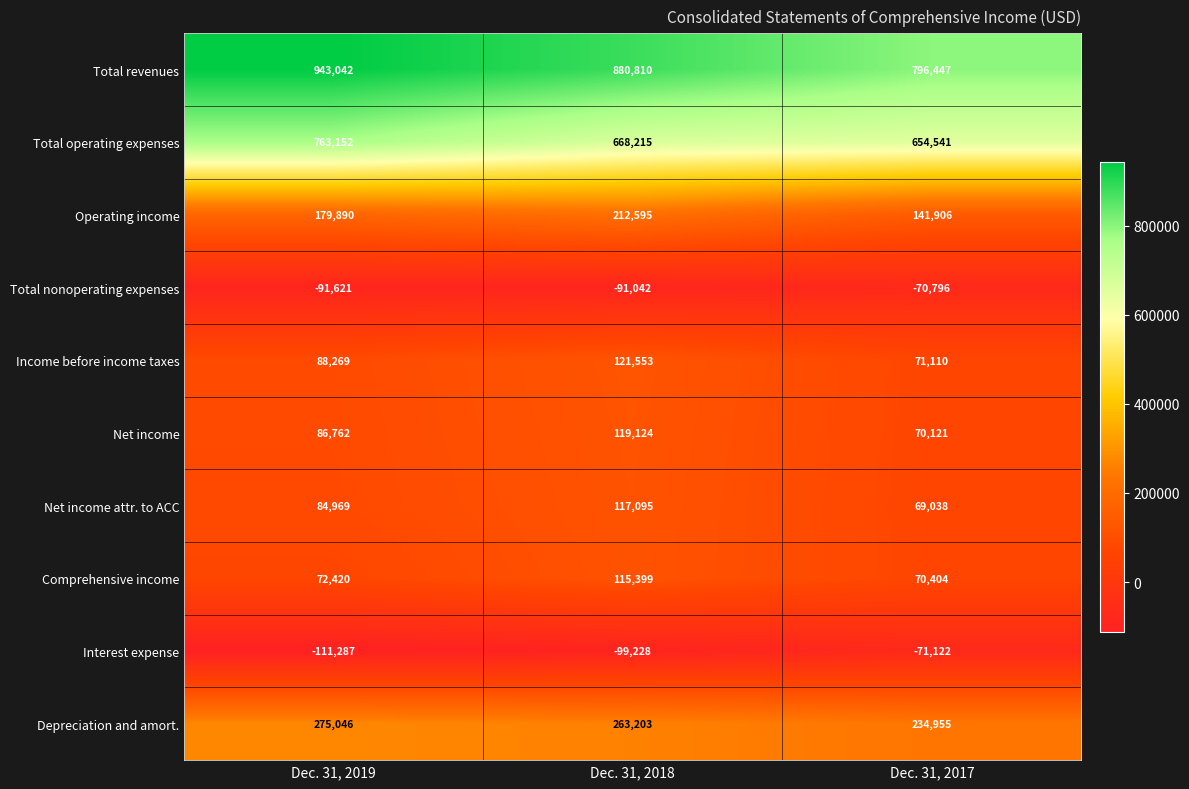

Rank the series by their maximum value, from lowest to highest.

Interest expense, Total nonoperating expenses, Comprehensive income, Net income attr. to ACC, Net income, Income before income taxes, Operating income, Depreciation and amort., Total operating expenses, Total revenues